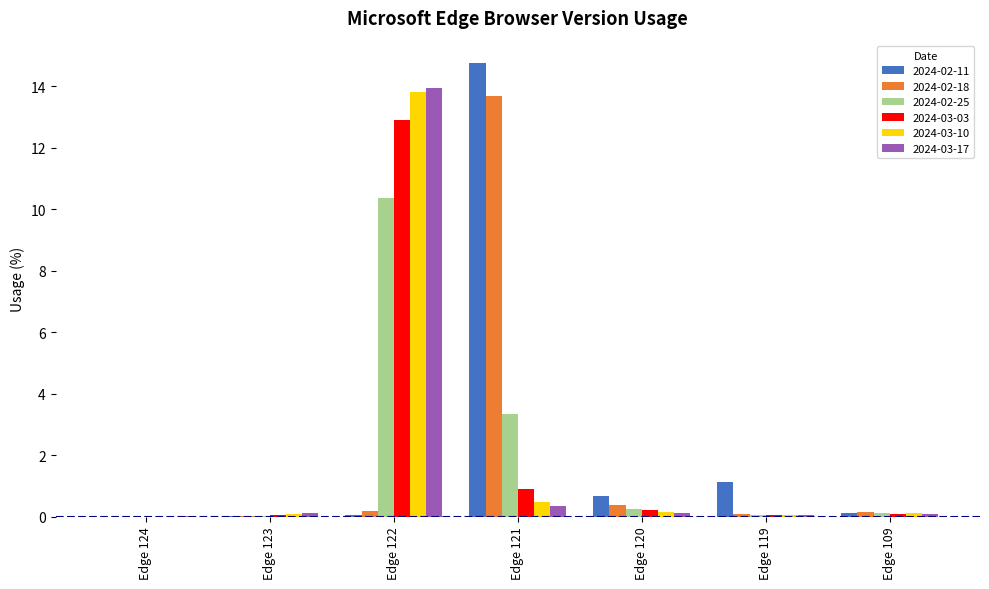

Is it true that 2024-02-18 equals 0.0 at Edge 123?

True